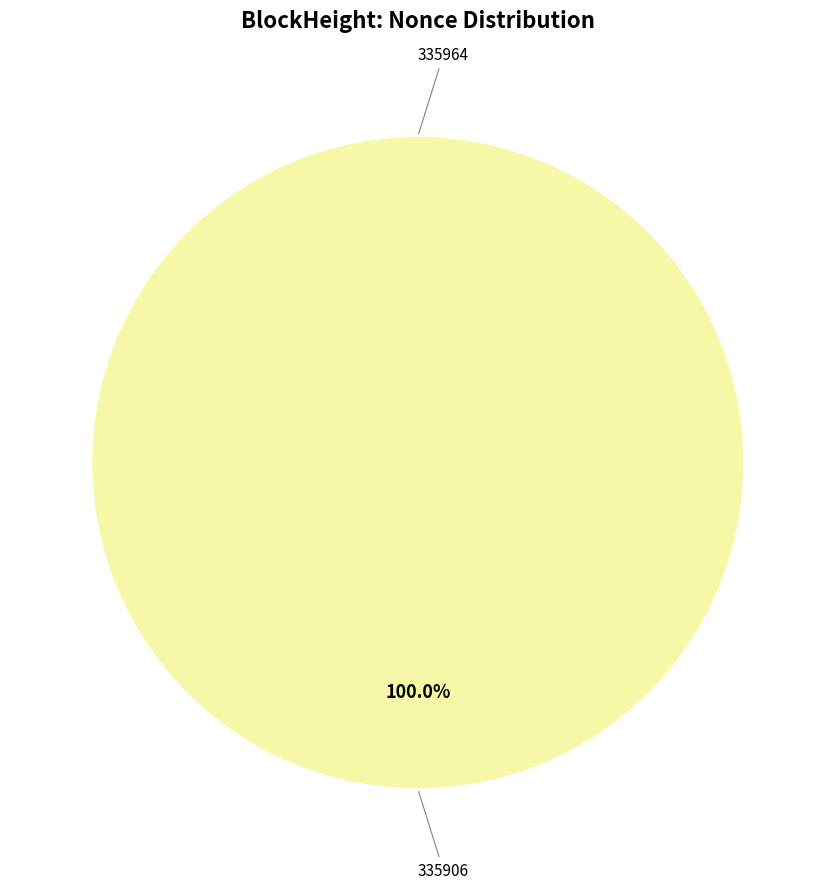

Which category has the biggest portion of the pie?

335906